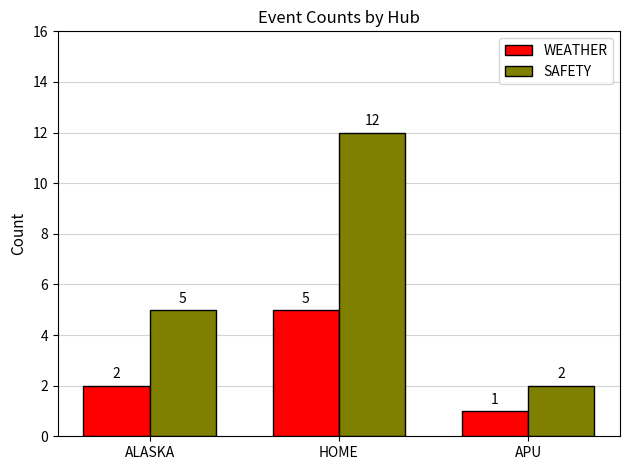

How many bars are there in total?

6